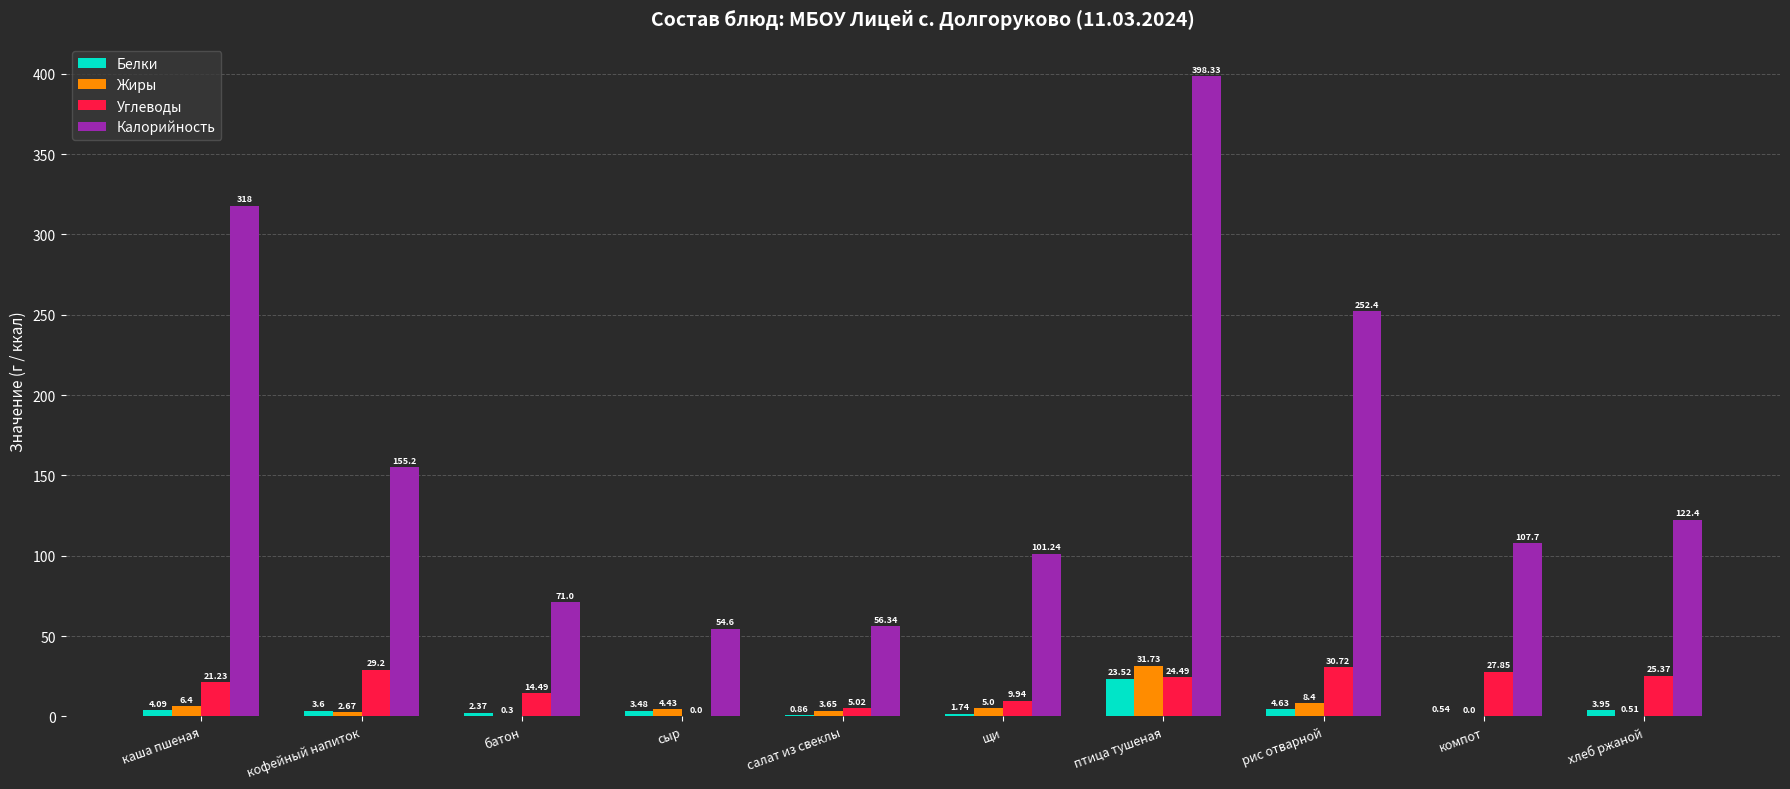

Which series changed the most between щи and рис отварной?

Калорийность